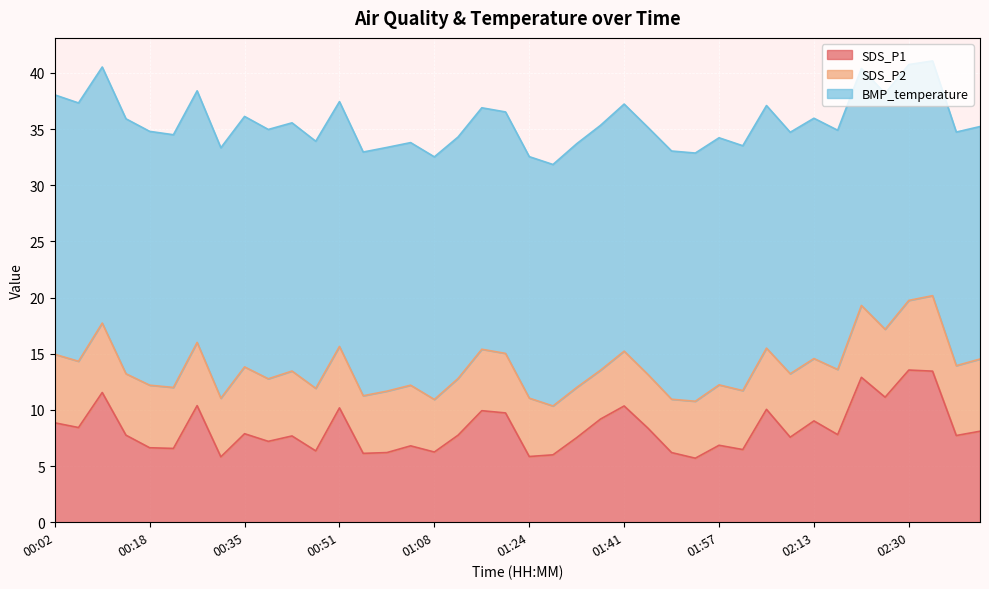

What is the greatest value displayed?

23.1